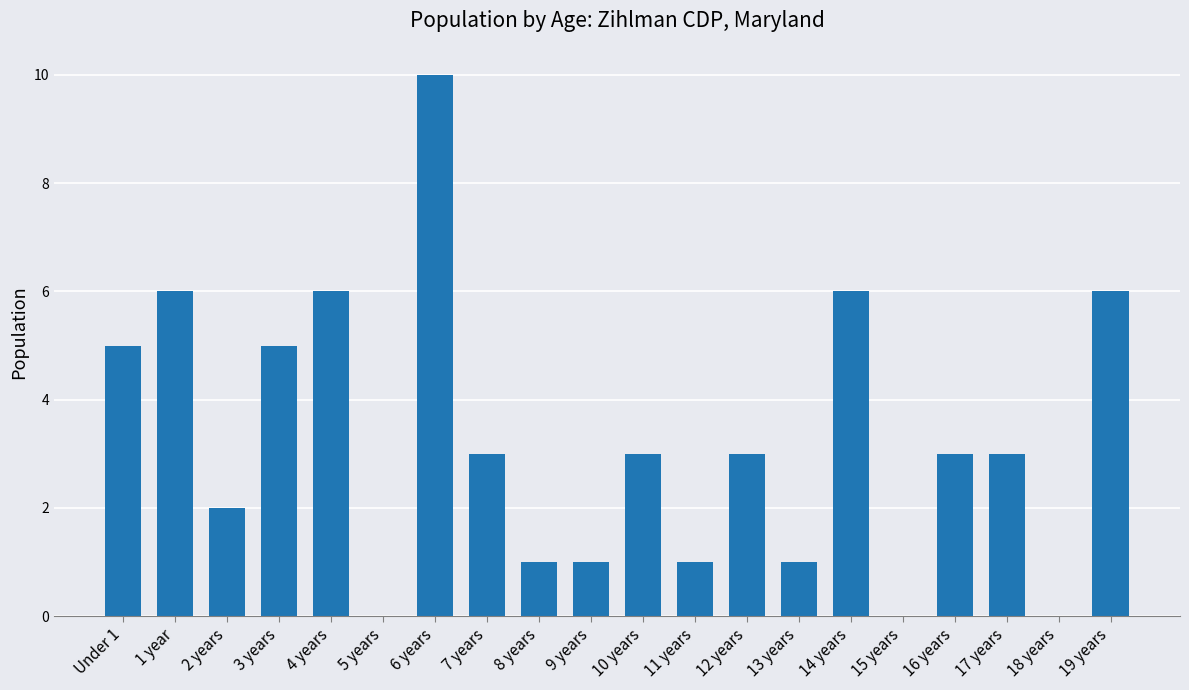

How many data points does each series have?

20